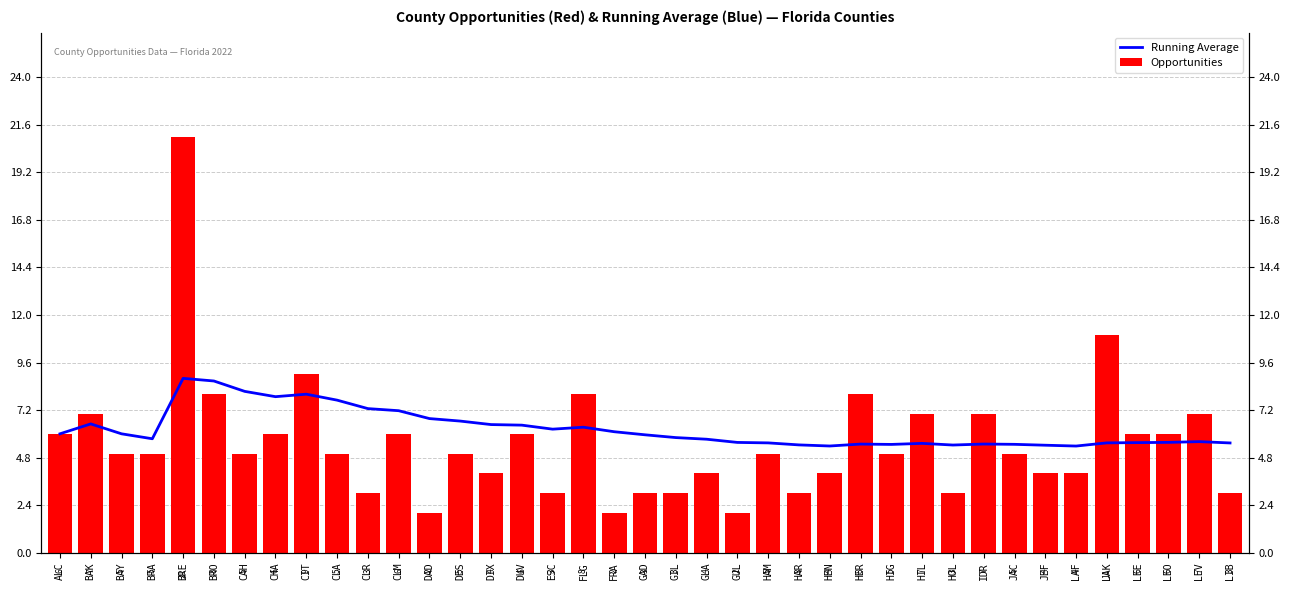

What is the smallest value displayed?

2.0